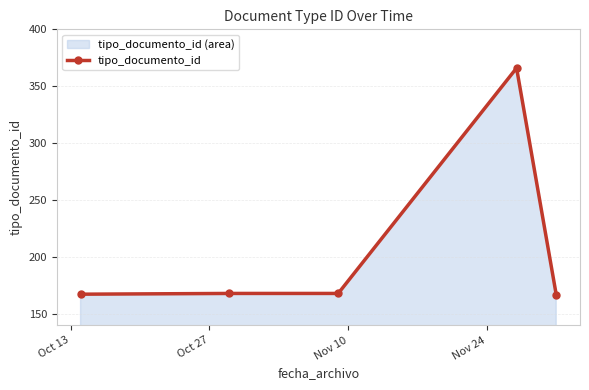

What is the minimum value shown in the chart?

167.0